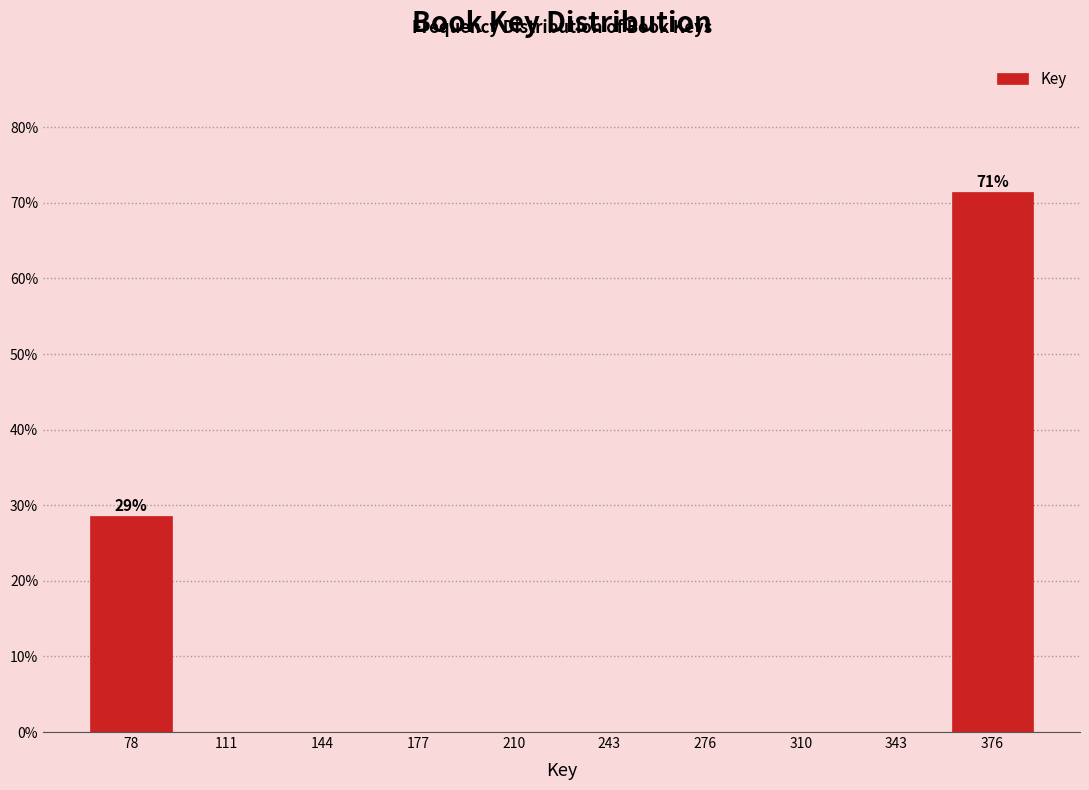

Reading right to left, list all the values displayed in this chart.

376=71.4	343=0.0	310=0.0	276=0.0	243=0.0	210=0.0	177=0.0	144=0.0	111=0.0	78=28.6